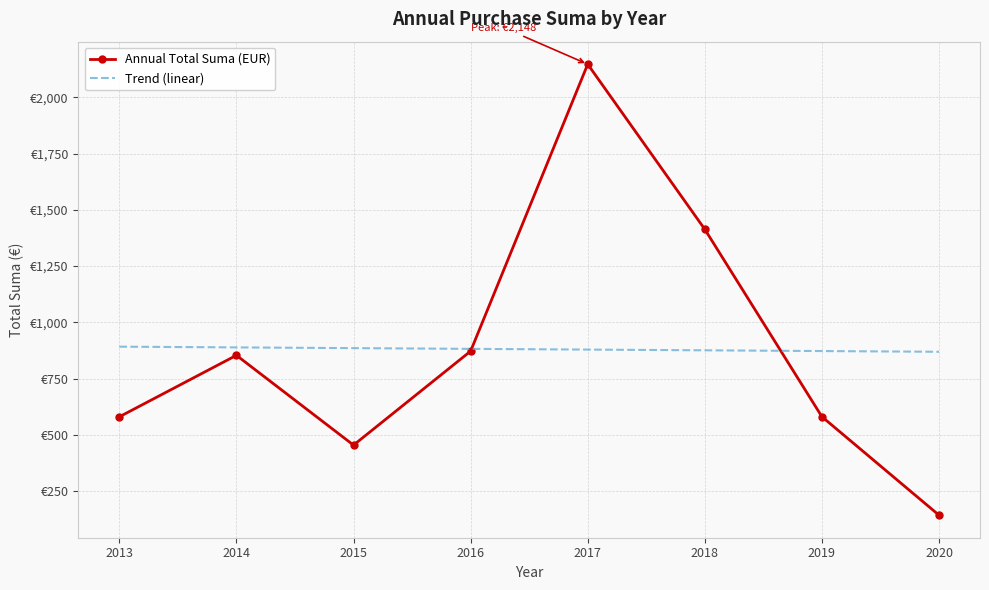

Reading left to right, extract all data points from this chart.

Annual Total Suma (EUR): 580.2	853.6	454.4	872.1	2147.7	1413.7	580.6	142.9
Trend (linear): 892.0	888.8	885.5	882.3	879.0	875.8	872.5	869.3